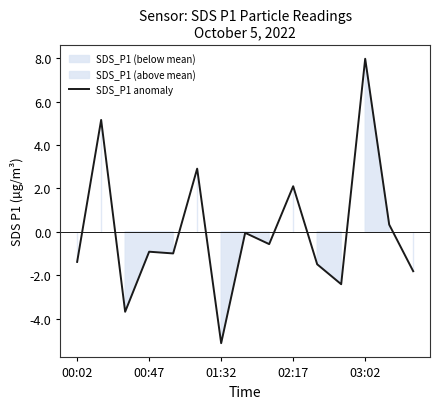

Which category has the highest value in the SDS_P1 anomaly series?

03:02